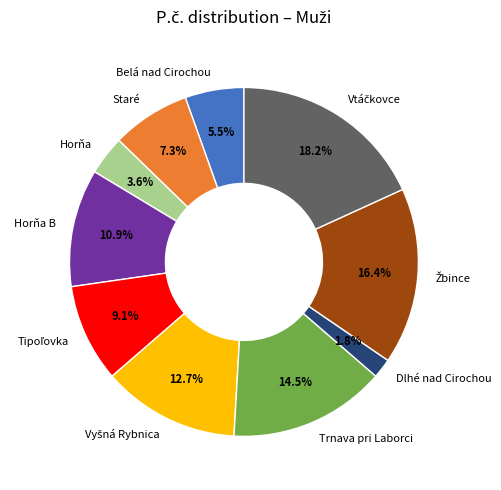

Which has a higher value, Horňa B or Staré?

Horňa B